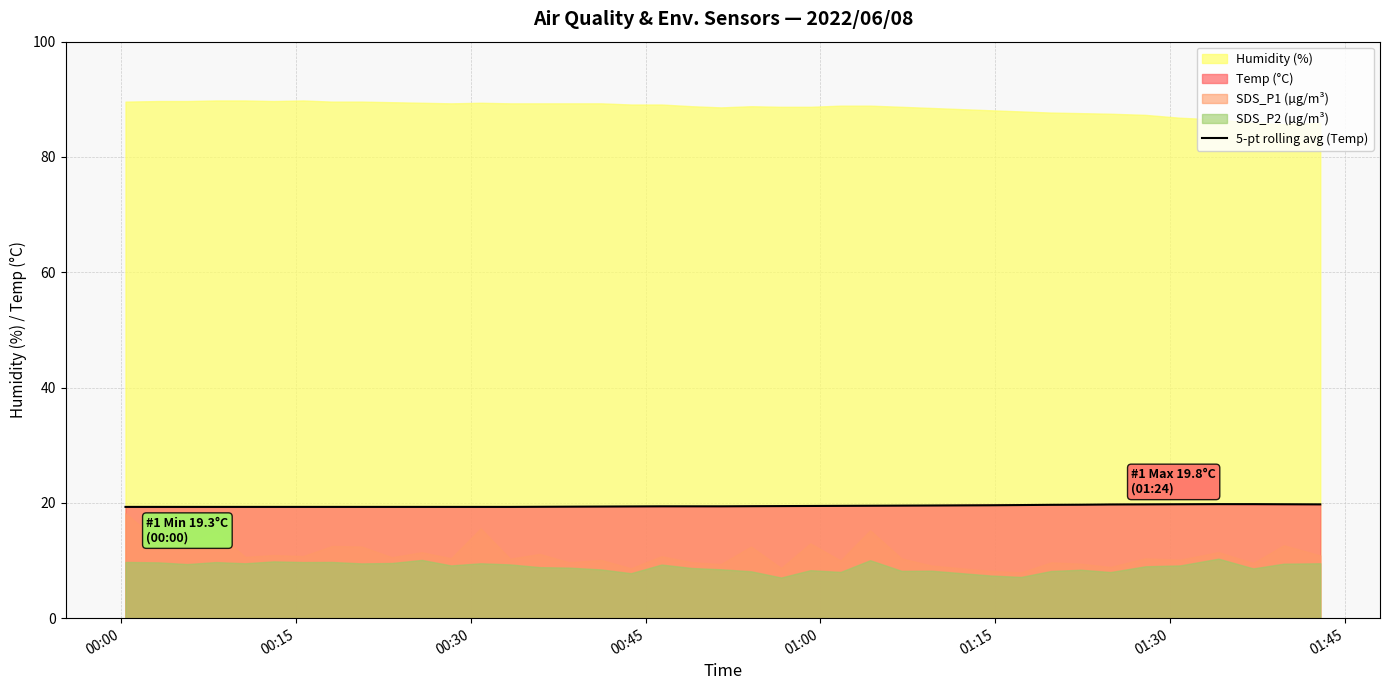

How many lines are shown in the chart?

1